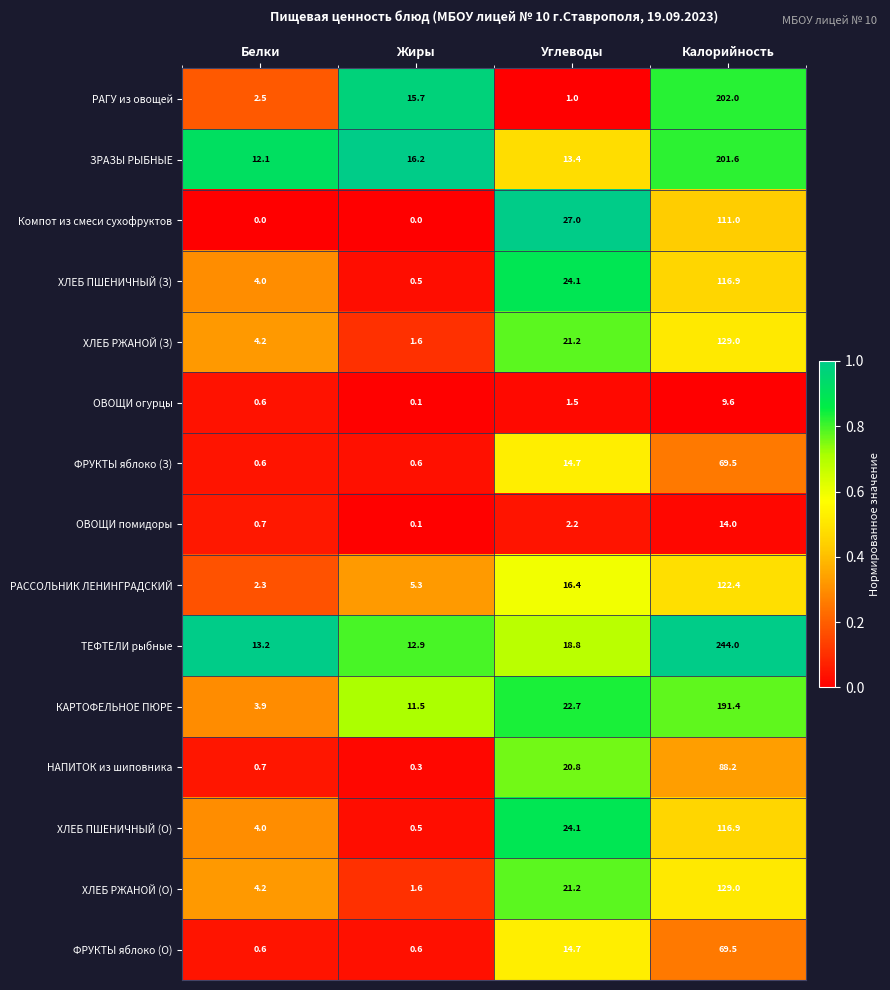

Which category has the highest value across all series?

Калорийность